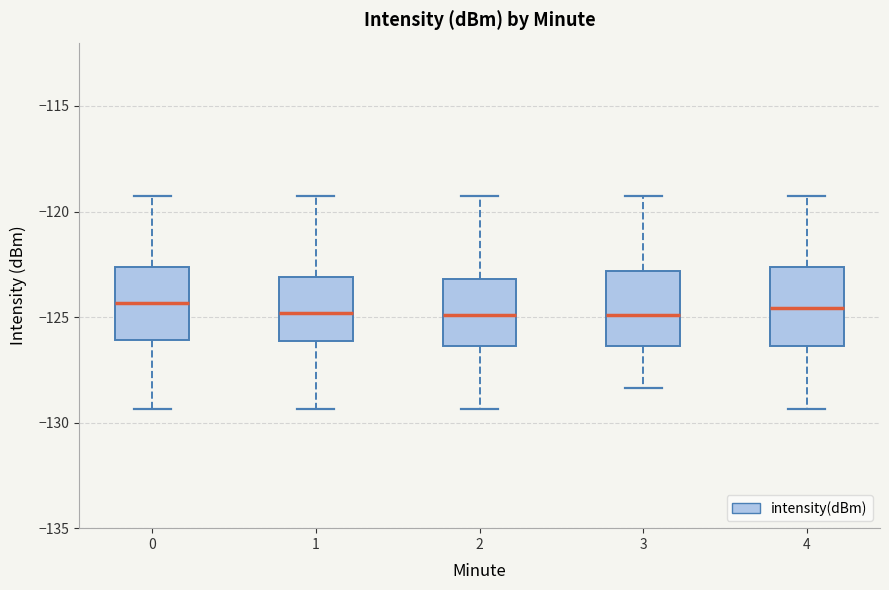

Where does the upper whisker of the box at x = 4 end on the y-axis? The values are not printed on the chart, so give them approximately, as read against the axis.

-119.5